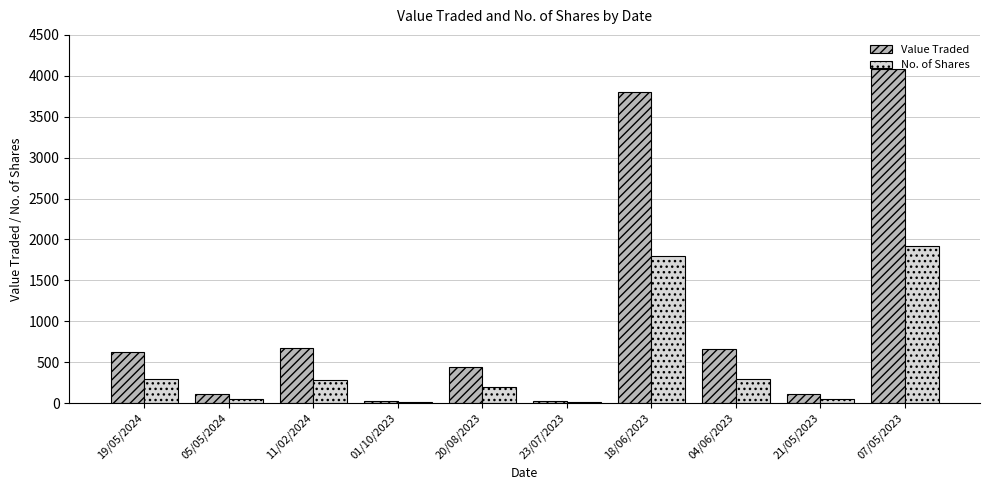

Which series has the largest total across all categories?

Value Traded